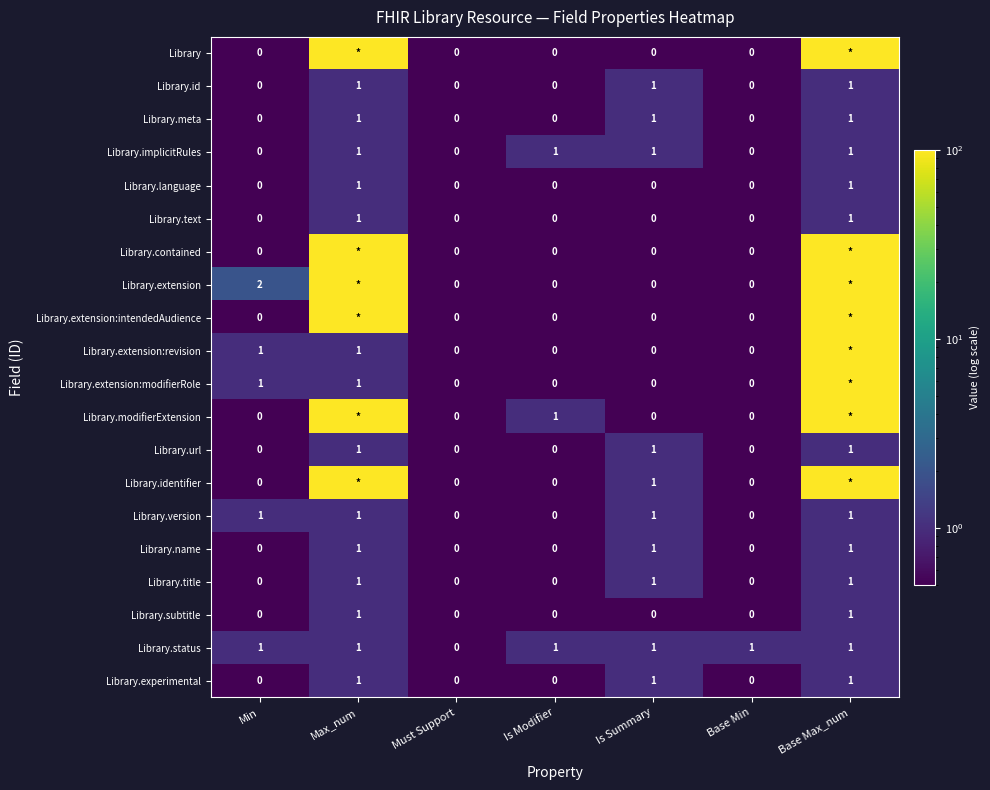

How many Library.name values are between 0 and 1?

7